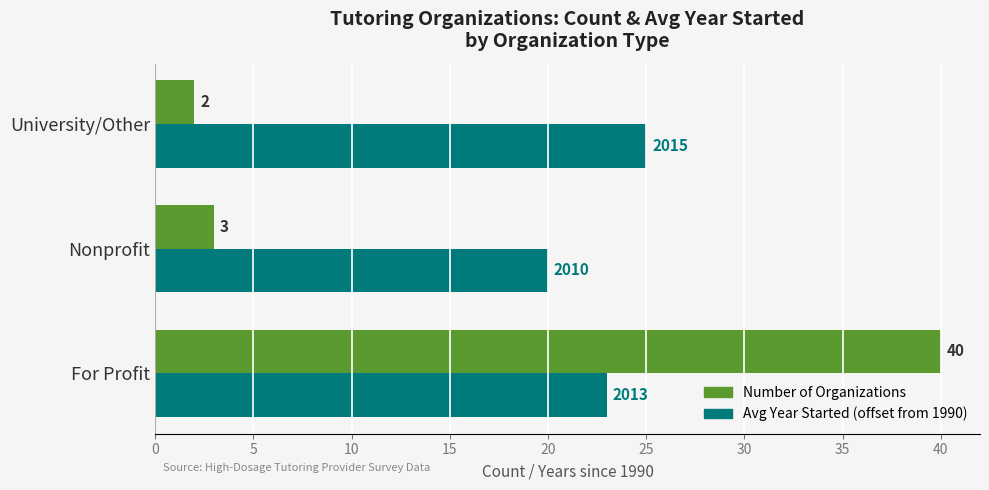

Which series has the largest total across all categories?

Avg Year Started (offset from 1990)